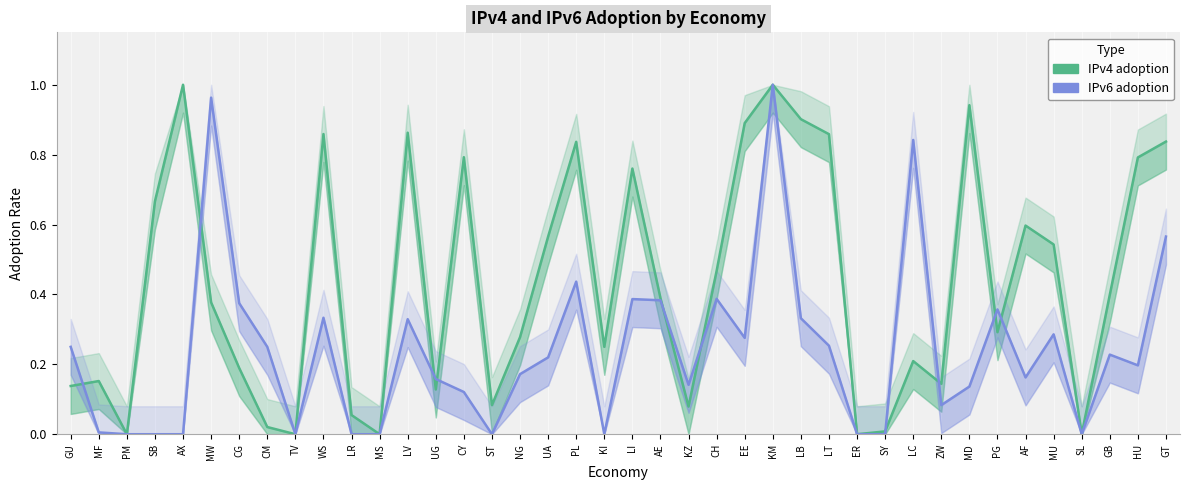

True or false: IPv6 adoption has more than 2 points higher than both neighbors.

True